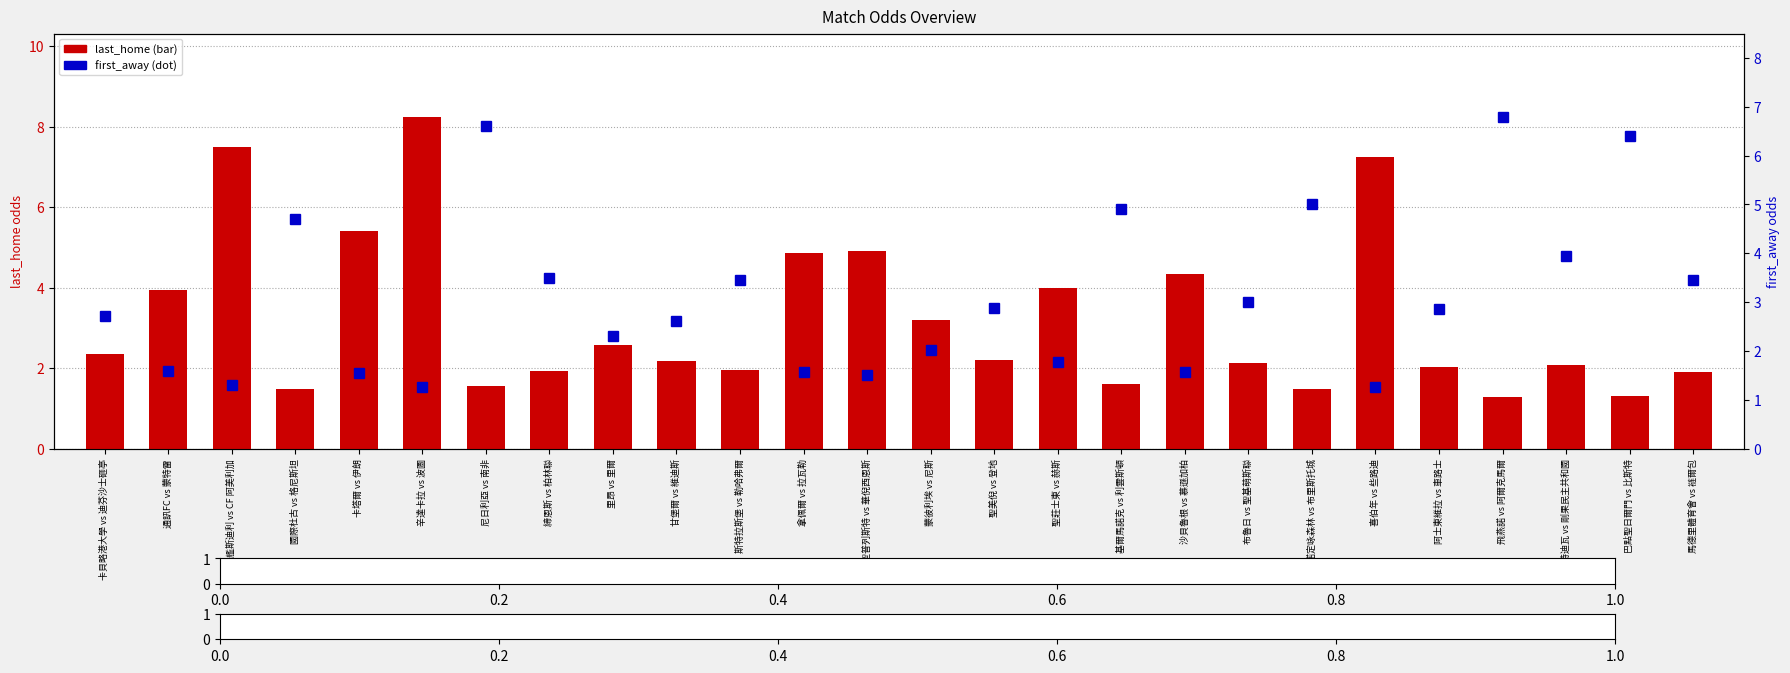

Which series has the largest total across all categories?

last_home